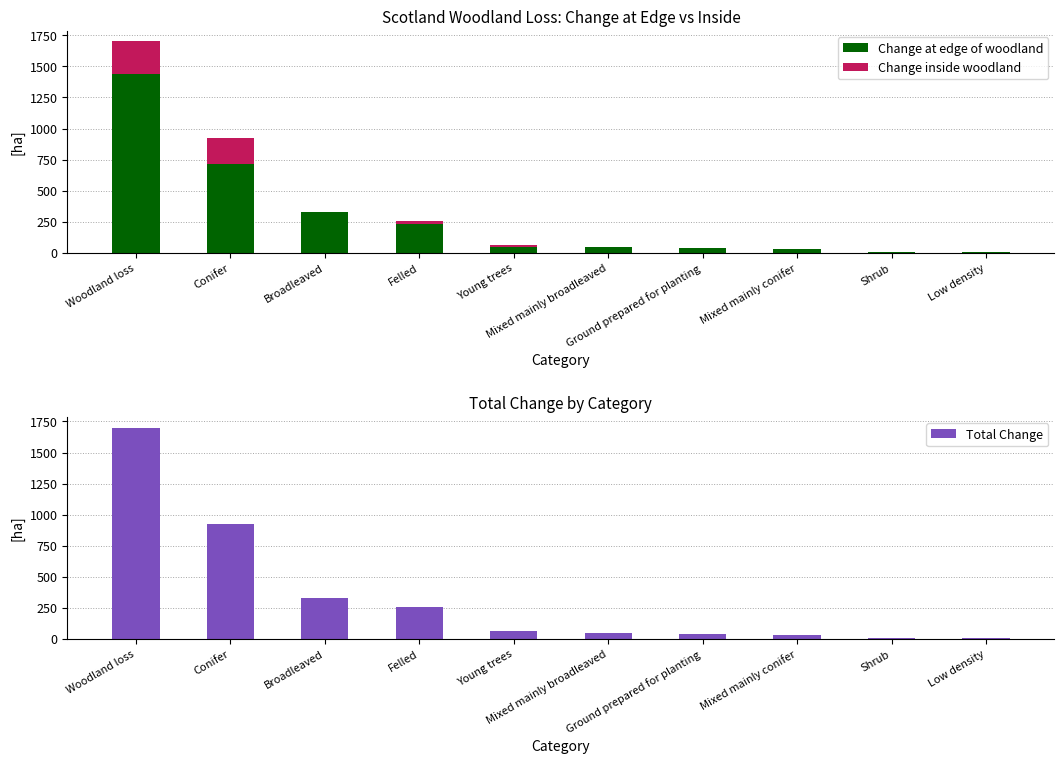

What is the sum of the Change inside woodland values at Mixed mainly conifer and Broadleaved?

3.6